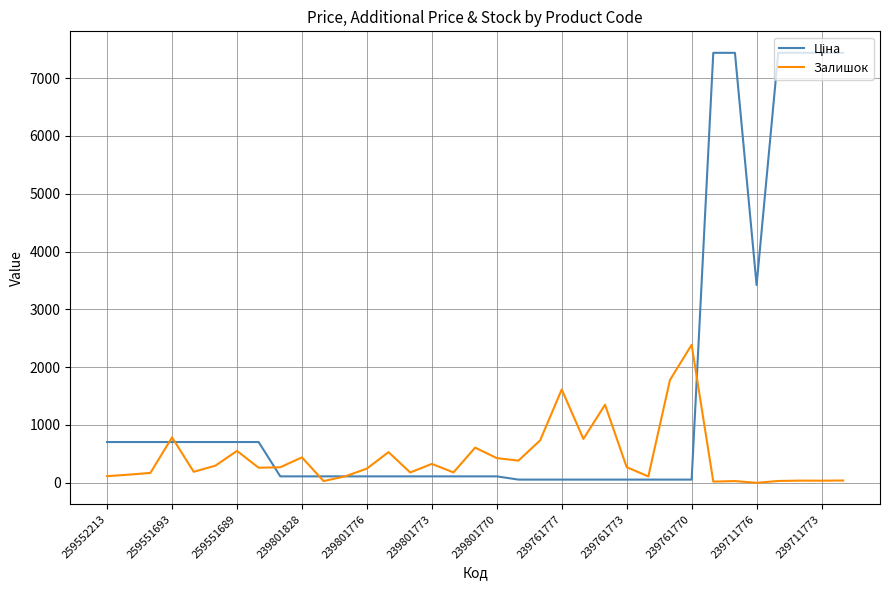

What is the maximum value shown in the chart?

7436.2